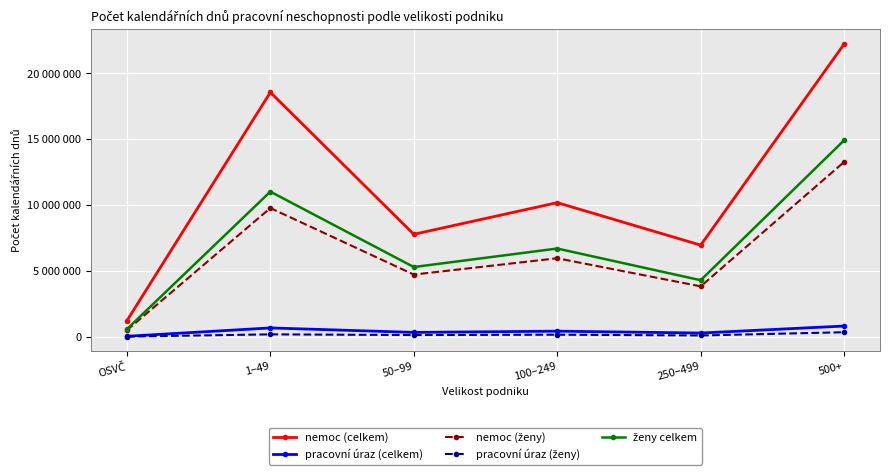

Does the chart have visible grid lines?

Yes